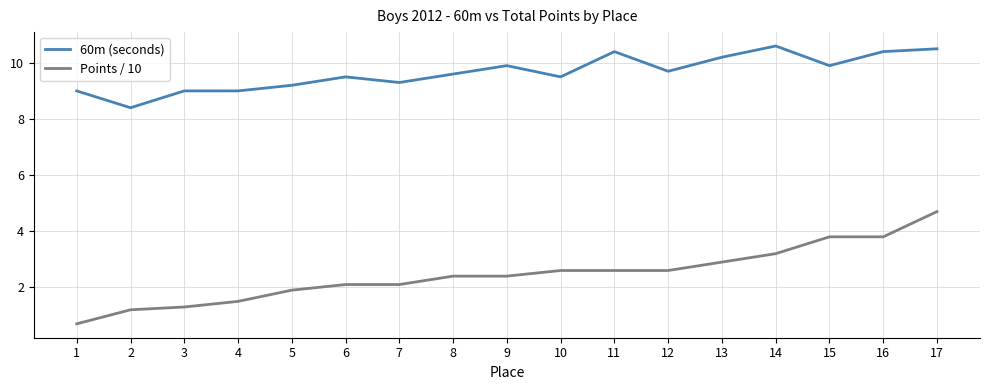

What is the spread (max minus min) of values at 15?

6.1